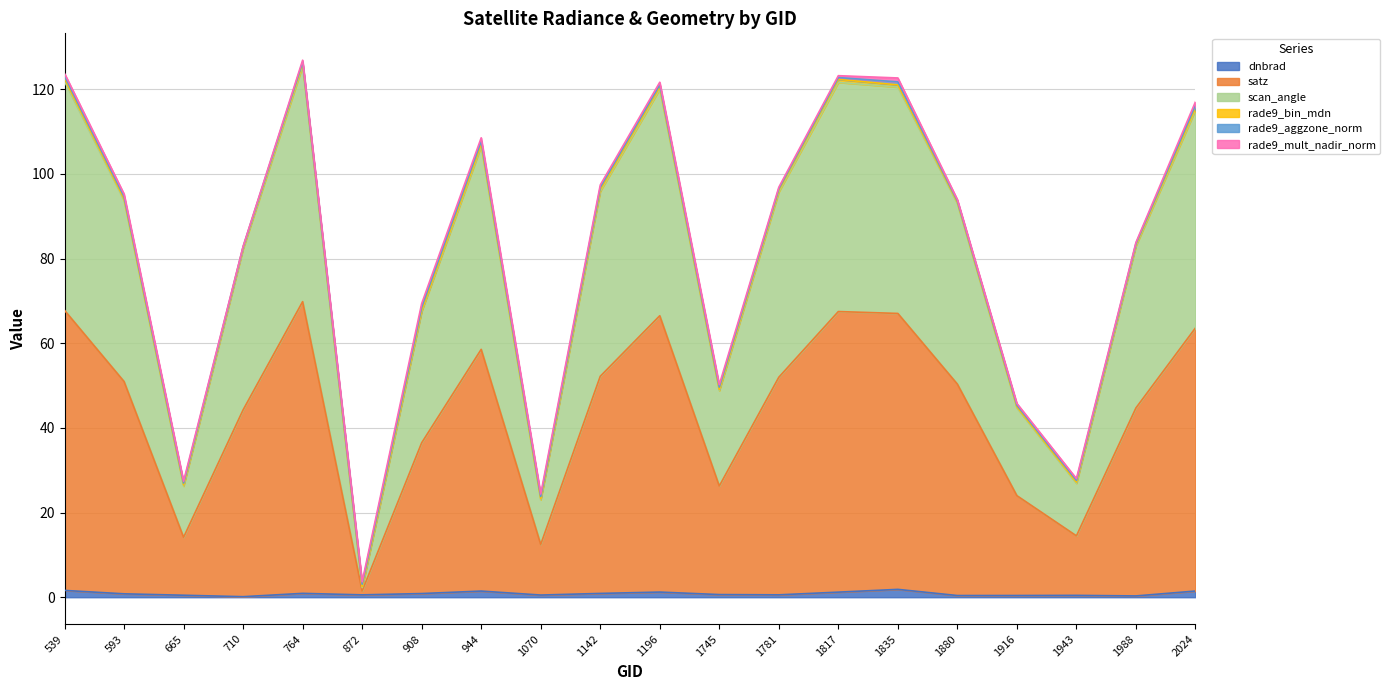

Is it true that dnbrad equals 0.4 at 1880?

True